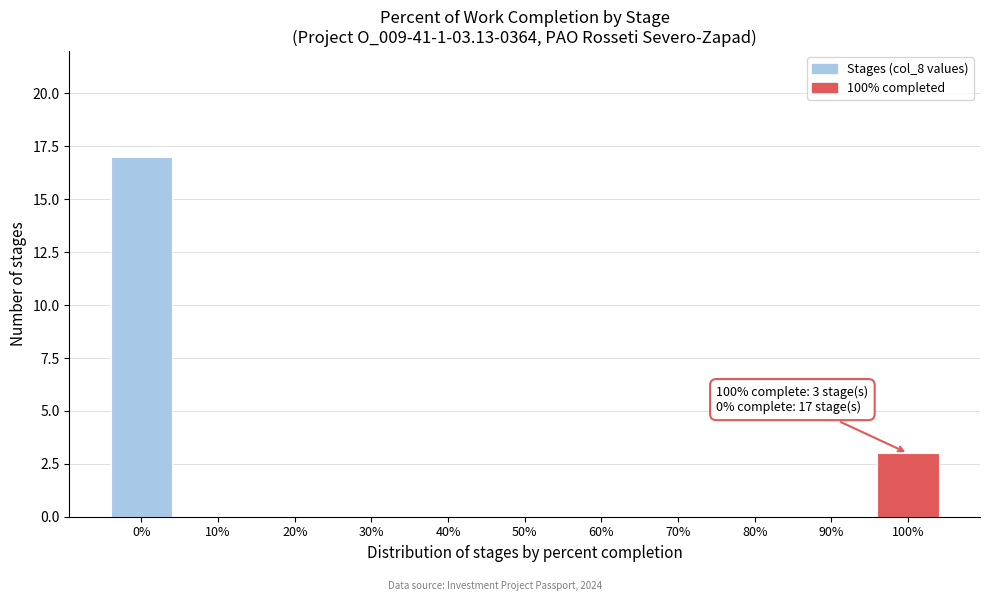

Reading left to right, extract all data points from this chart.

0%=17	10%=0	20%=0	30%=0	40%=0	50%=0	60%=0	70%=0	80%=0	90%=0	100%=3